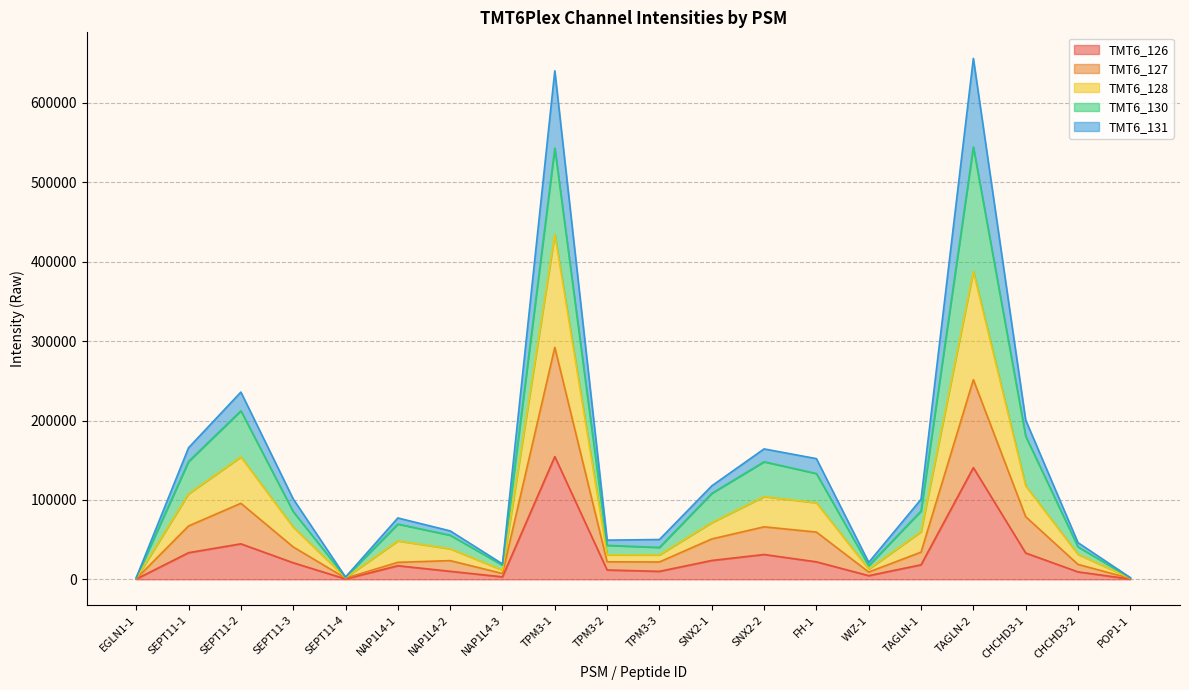

What is the lowest value of the TMT6_128 series?

1252.7